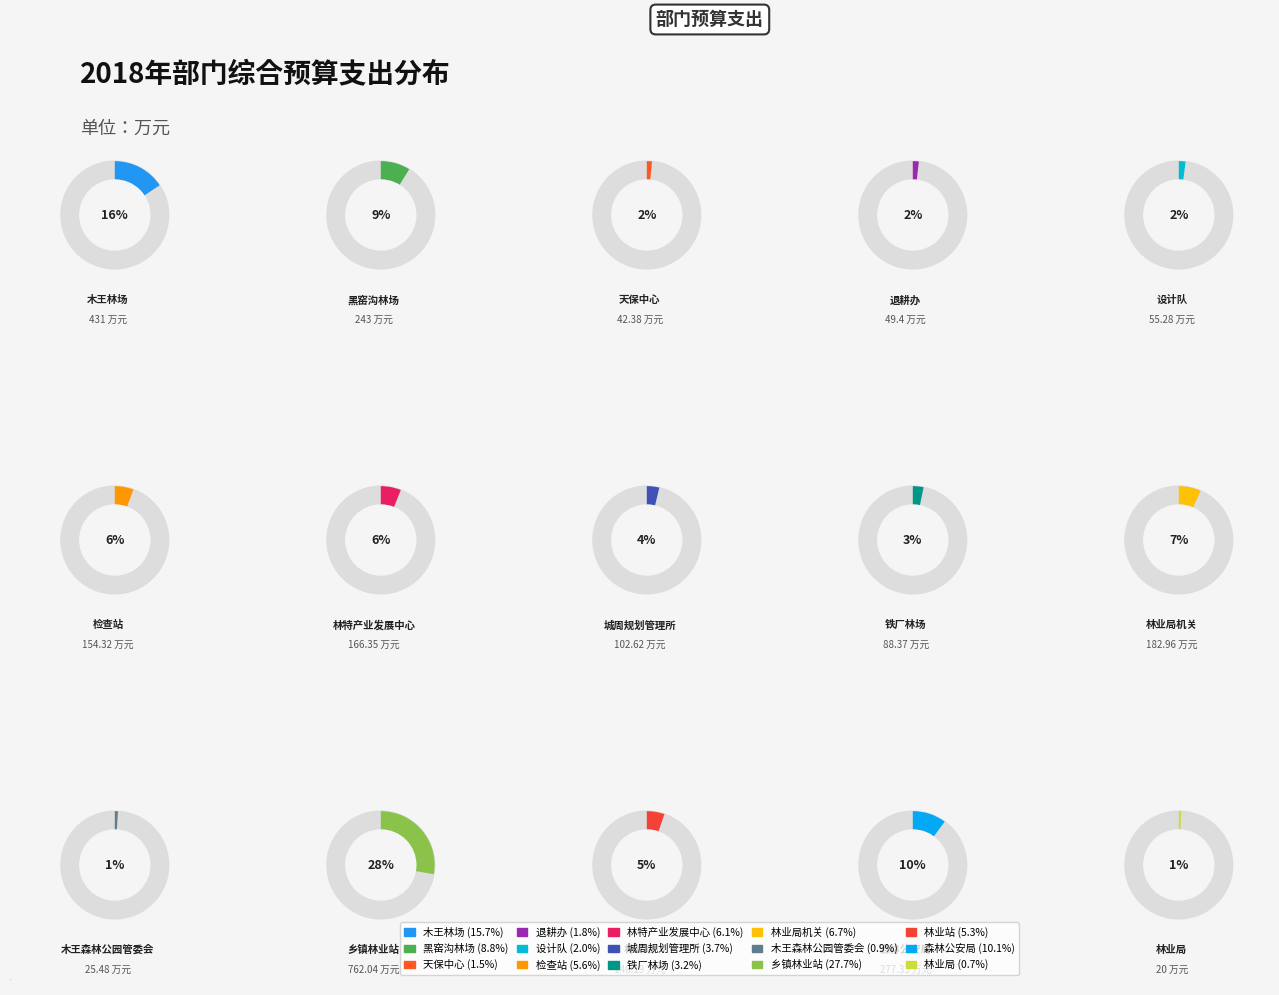

True or false: 铁厂林场 accounts for 3% of the total.

True